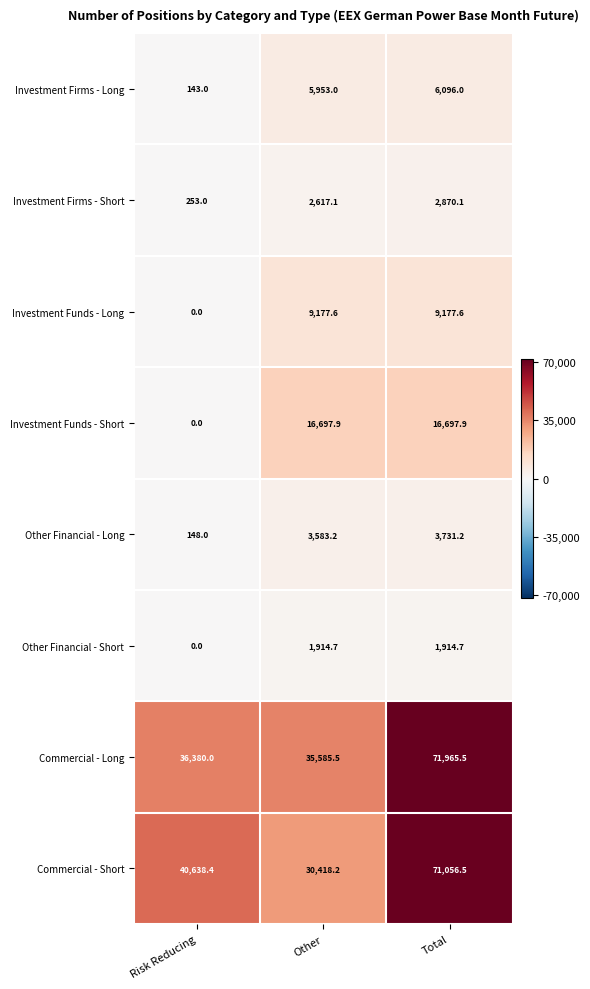

Between Risk Reducing and Other, which series saw the biggest shift?

Investment Funds - Short